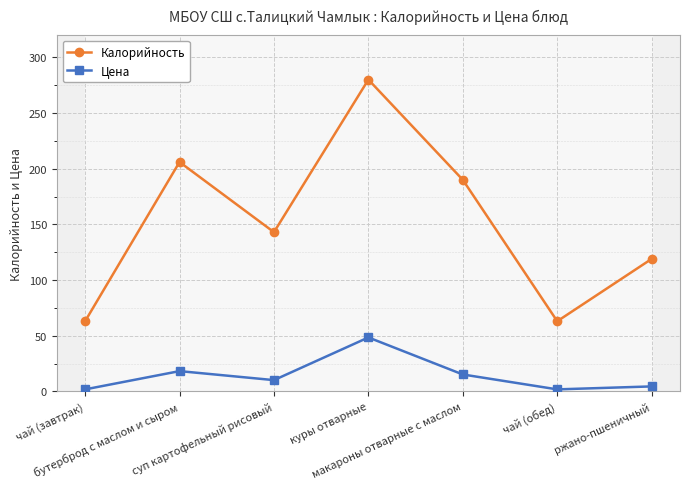

True or false: Калорийность and Цена intersect in this chart.

False